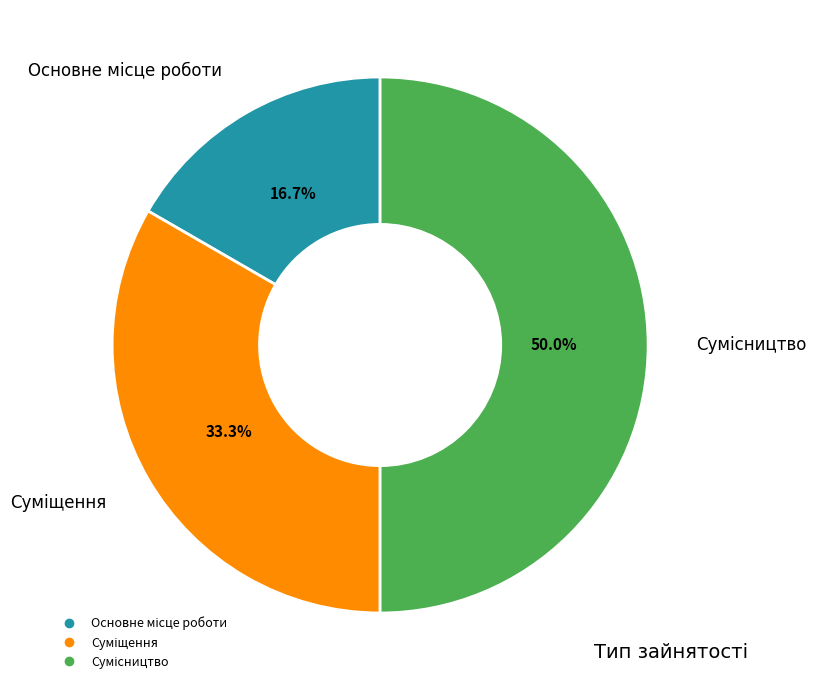

What is the ratio of the value at Основне місце роботи to the value at Сумісництво?

0.3